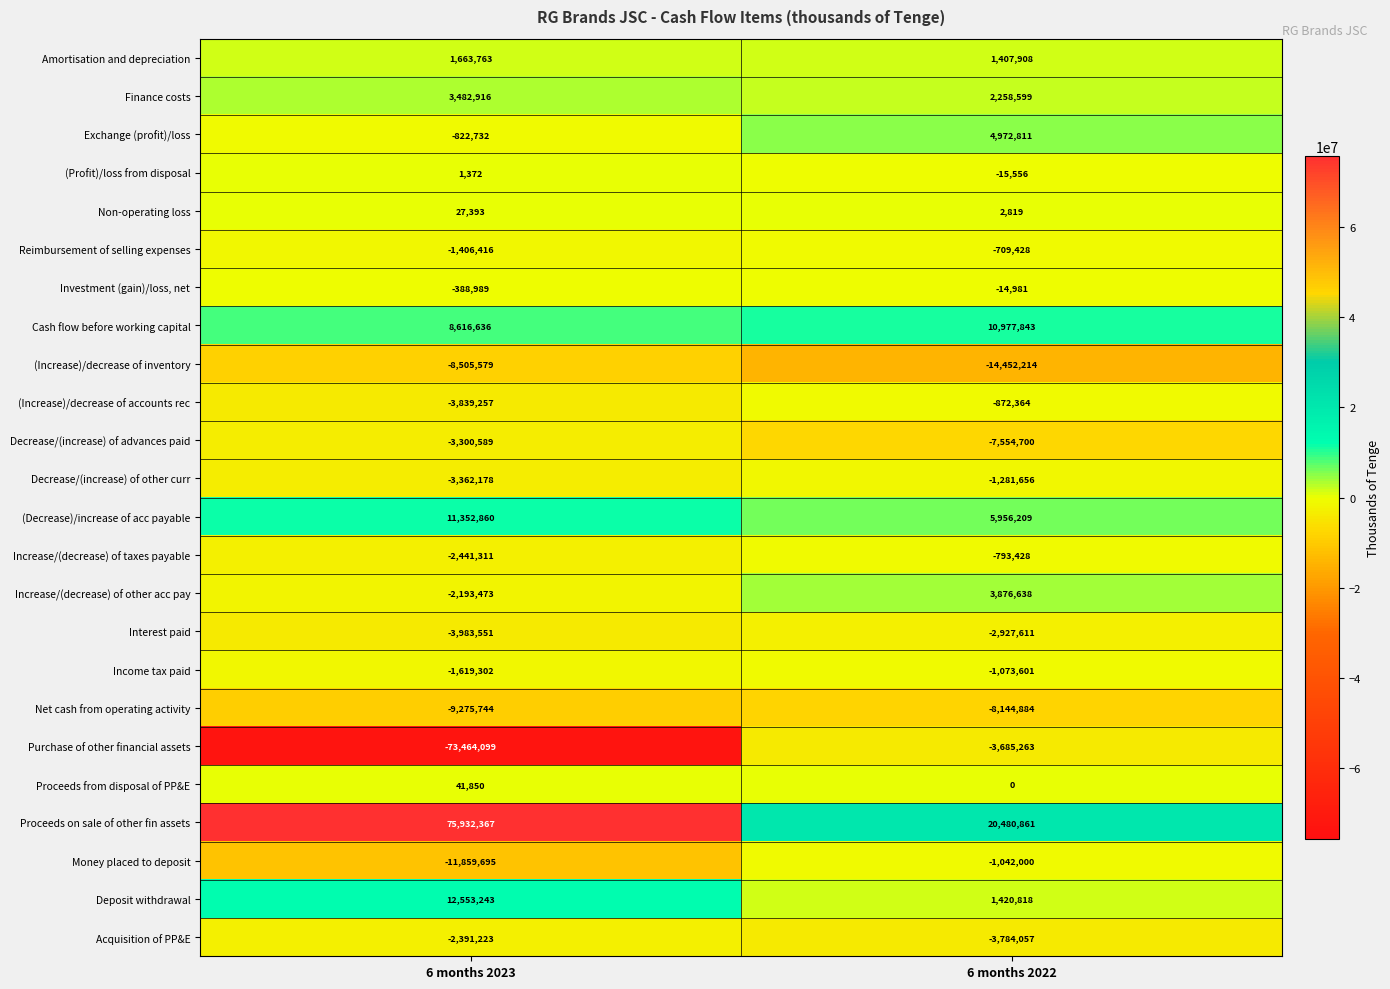

What is the sum of the Increase/(decrease) of other acc pay values at 6 months 2023 and 6 months 2022?

1683165